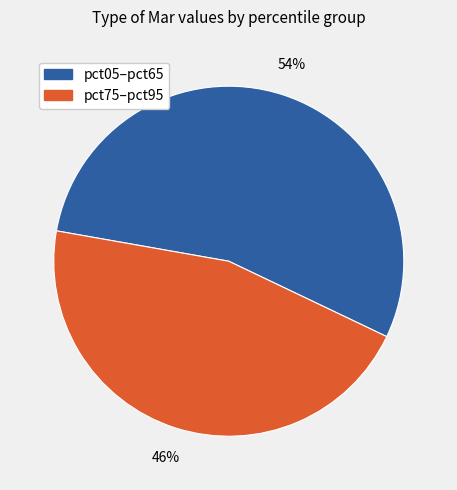

Does any single category account for the majority?

Yes